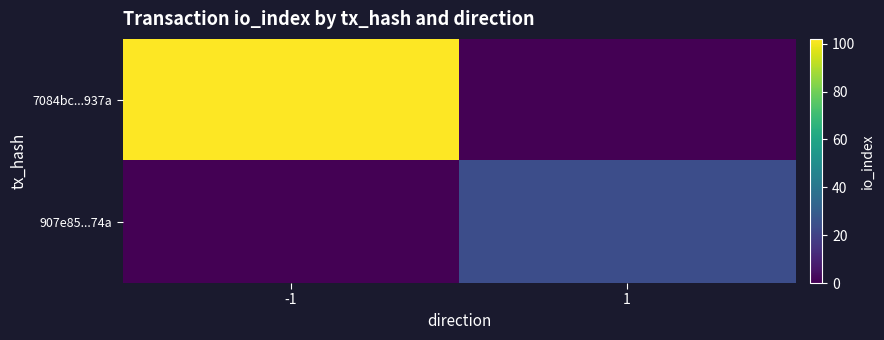

Which series changed the most between -1 and 1?

7084bc...937a